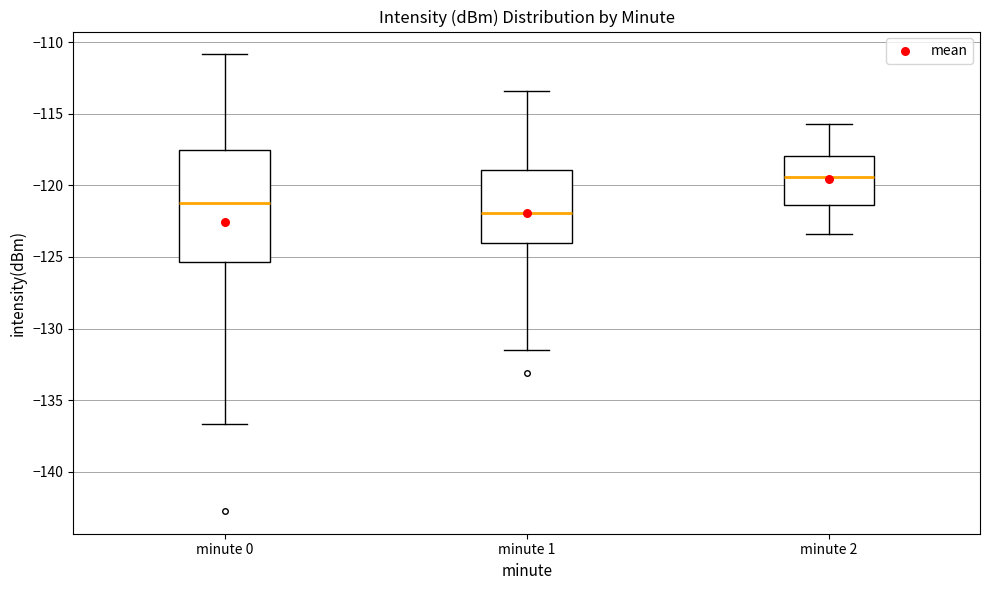

Which box has the lowest median line?

minute 1